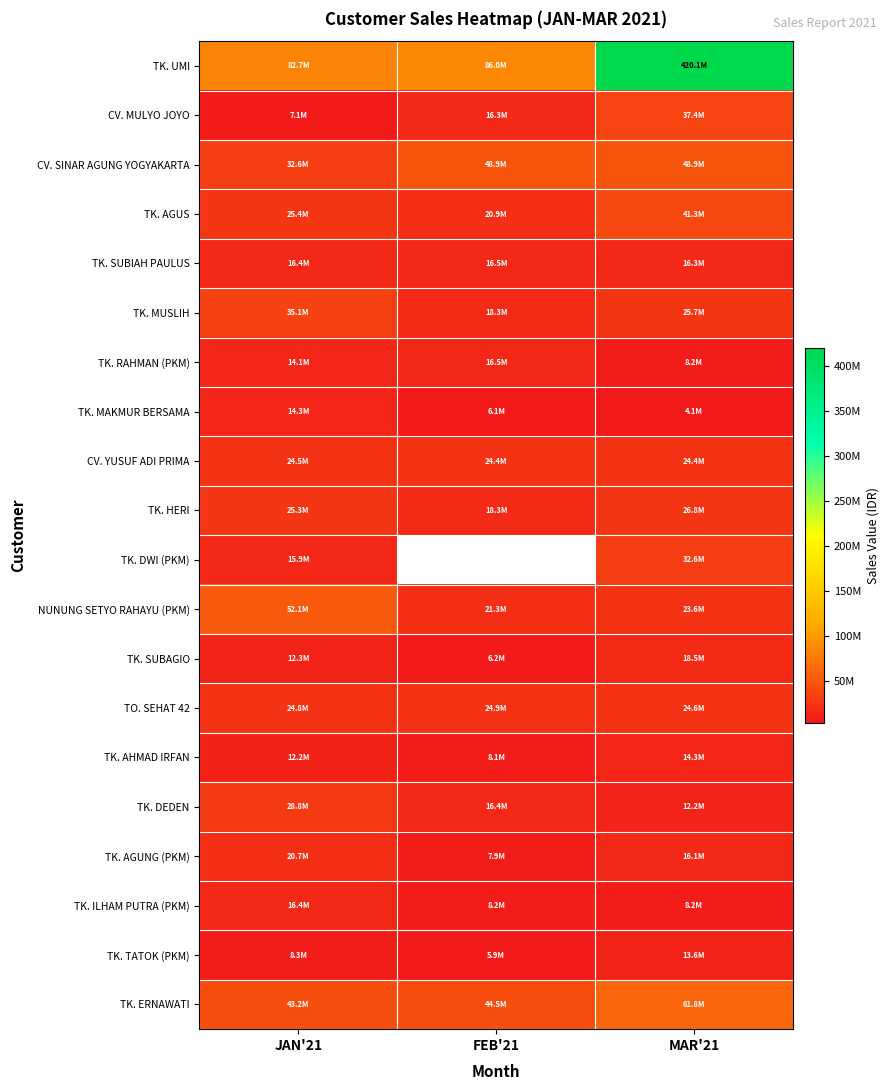

What is the greatest value displayed?

420084240.0